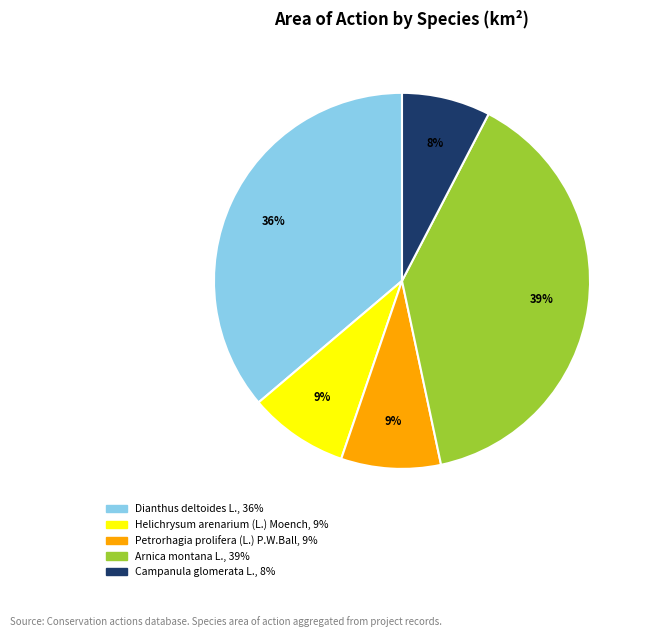

Which category has the biggest portion of the pie?

Arnica montana L.